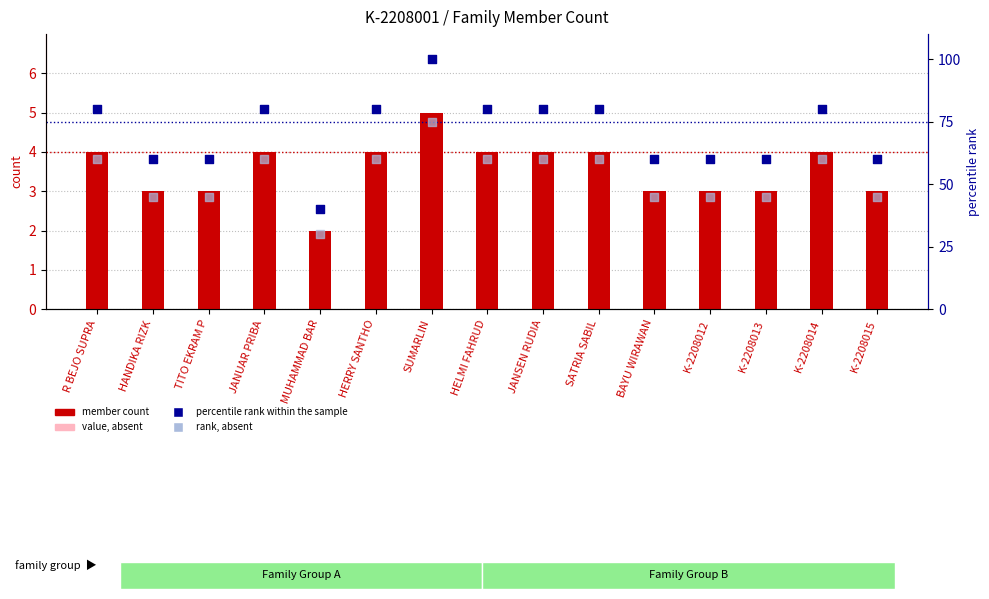

Which series has the largest total across all categories?

percentile rank within the sample